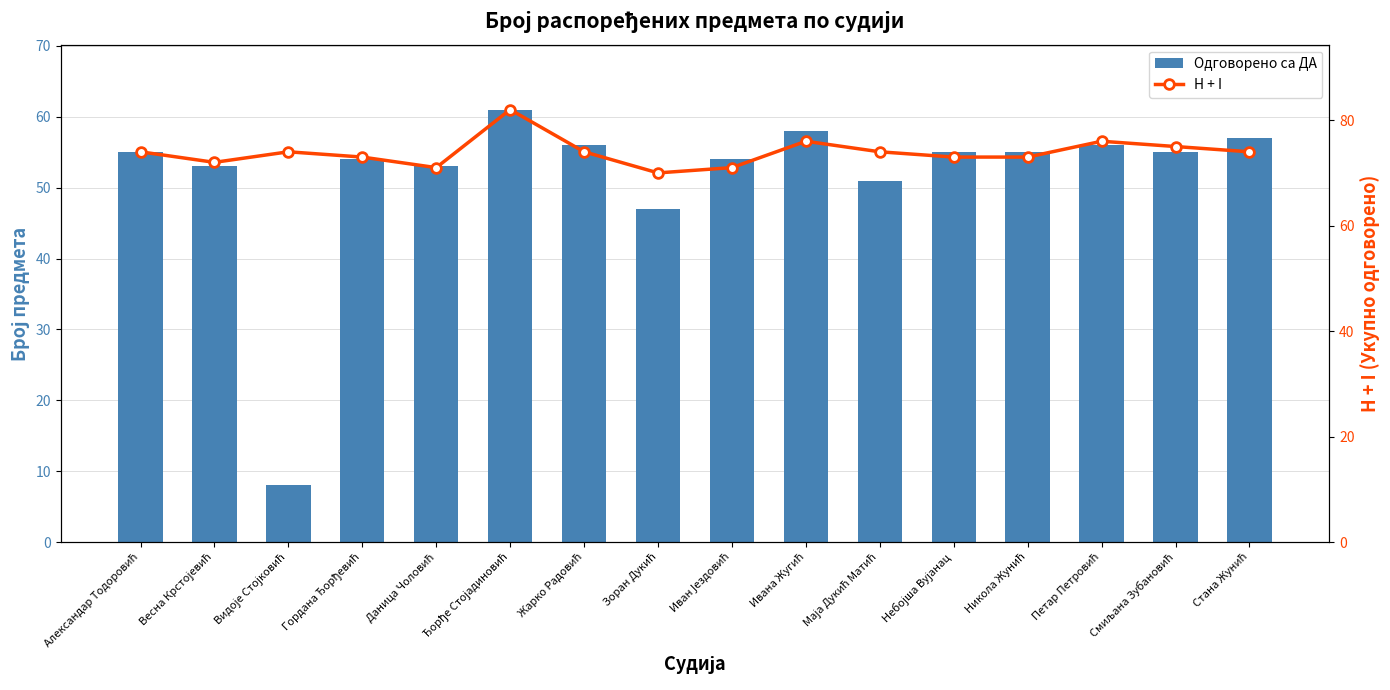

Which series has the largest total across all categories?

H + I